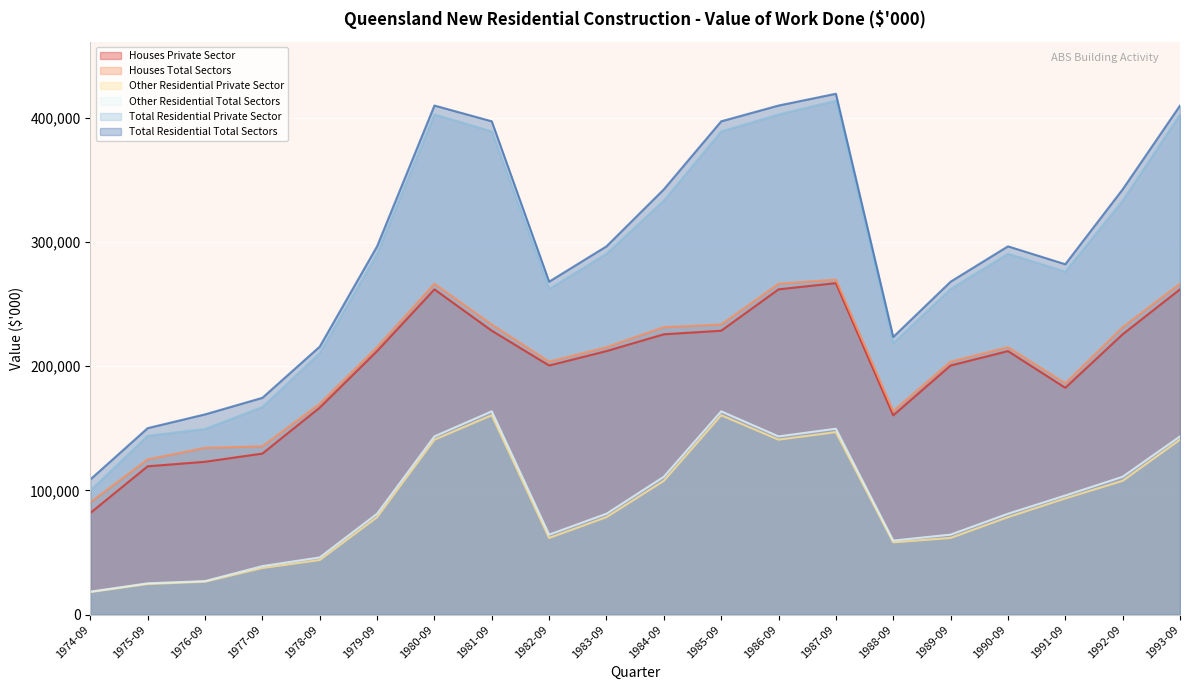

What are all the series names shown in the legend?

Houses Private Sector, Houses Total Sectors, Other Residential Private Sector, Other Residential Total Sectors, Total Residential Private Sector, Total Residential Total Sectors